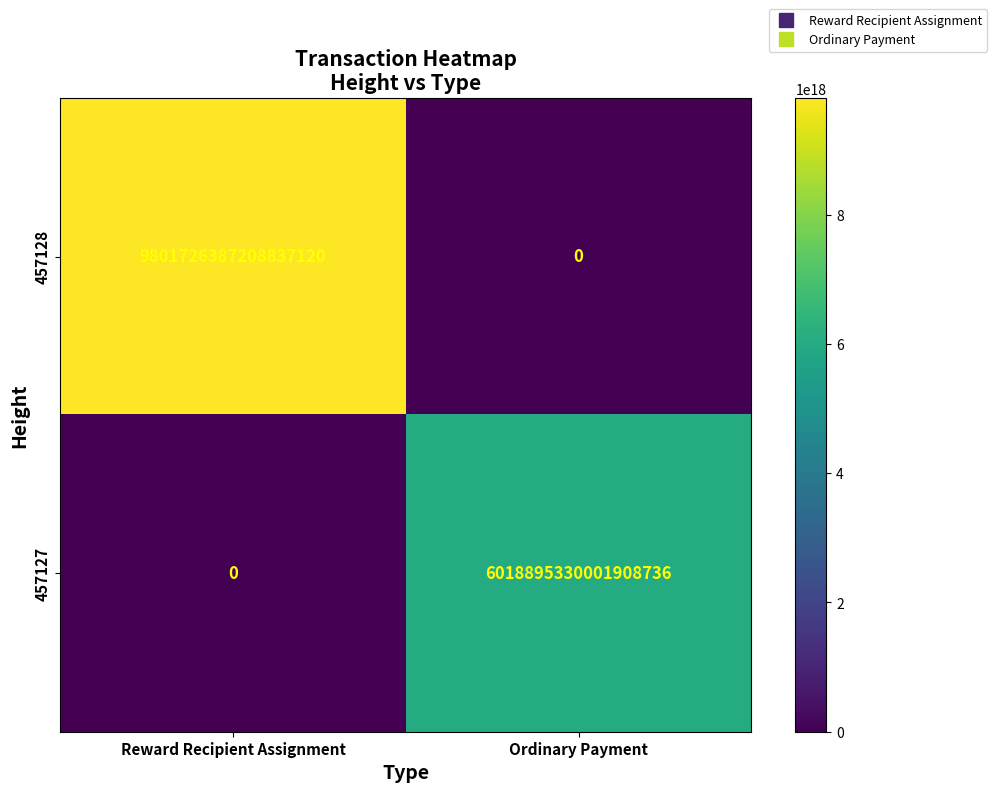

The value of 457128 at Reward Recipient Assignment is 15849942974192498688. True or false?

False